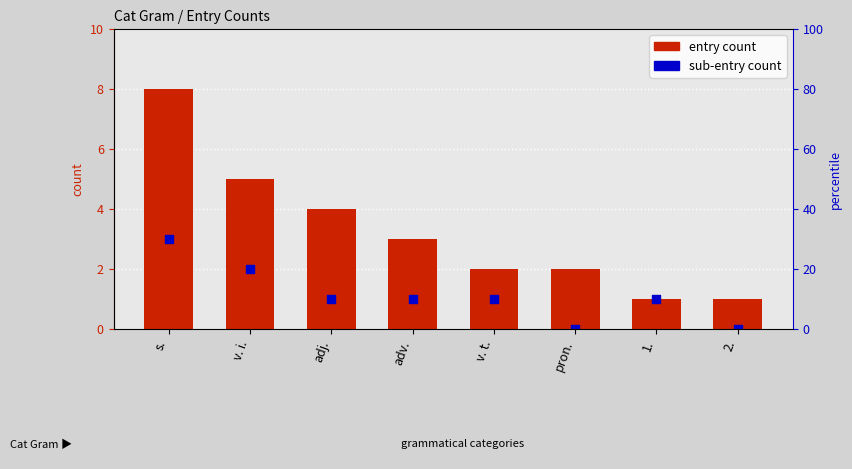

Which series contains the highest Y value?

entry count